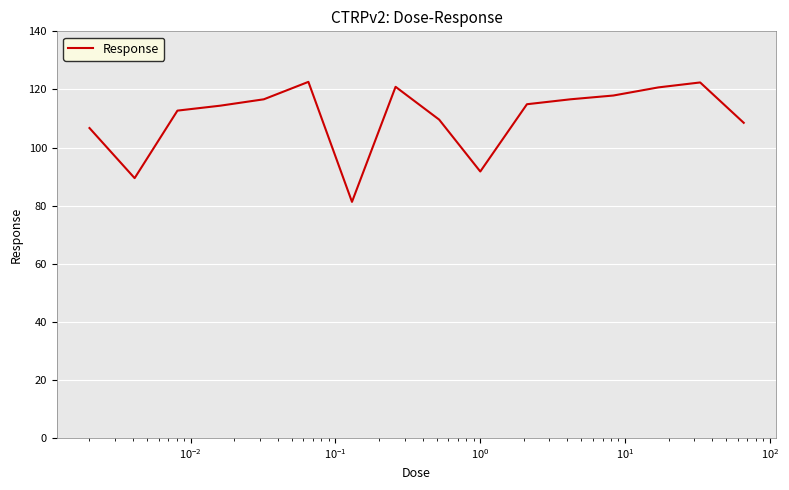

What is the minimum value shown in the chart?

81.3